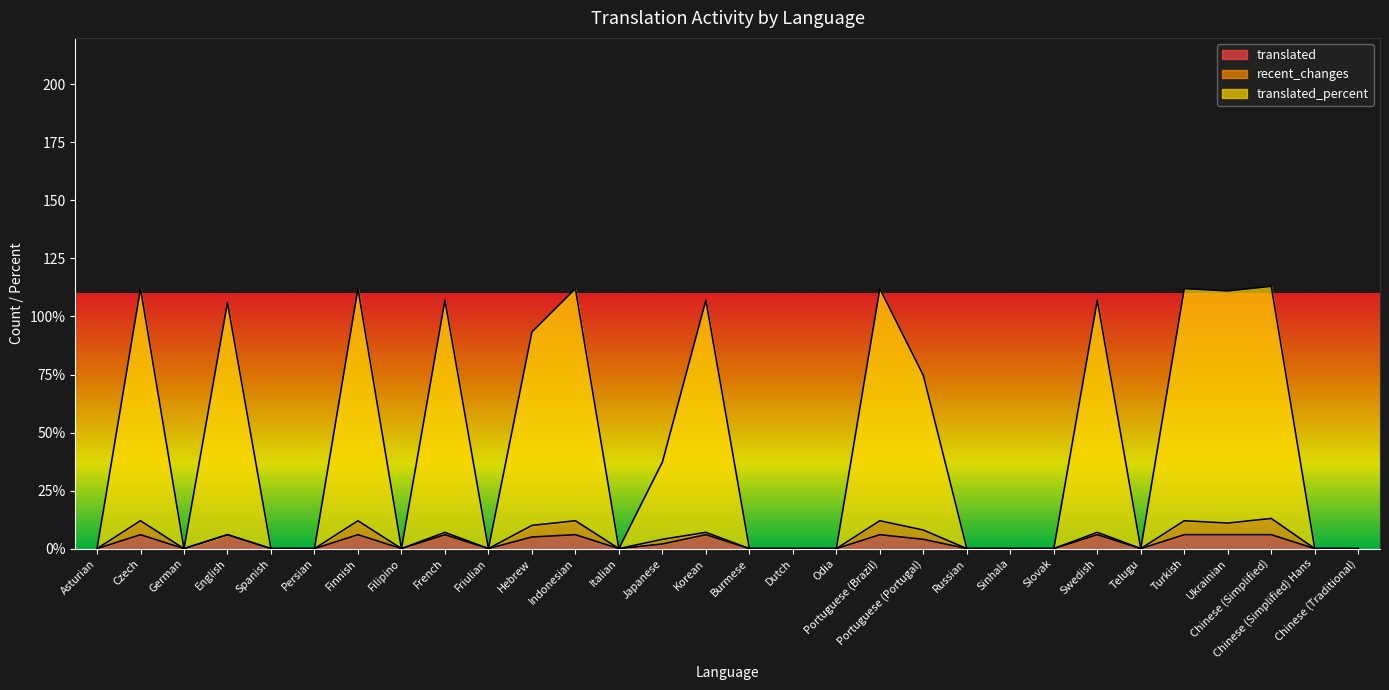

Is it true that translated_percent equals 35.4 at Friulian?

False